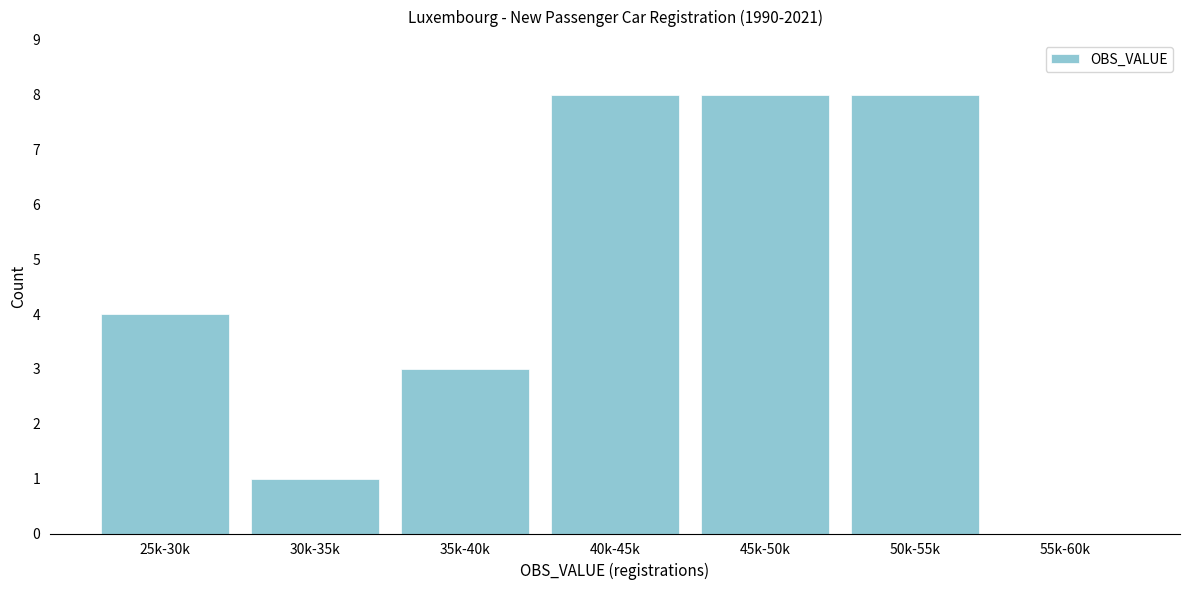

Reading left to right, list all the values displayed in this chart.

25k-30k=4	30k-35k=1	35k-40k=3	40k-45k=8	45k-50k=8	50k-55k=8	55k-60k=0